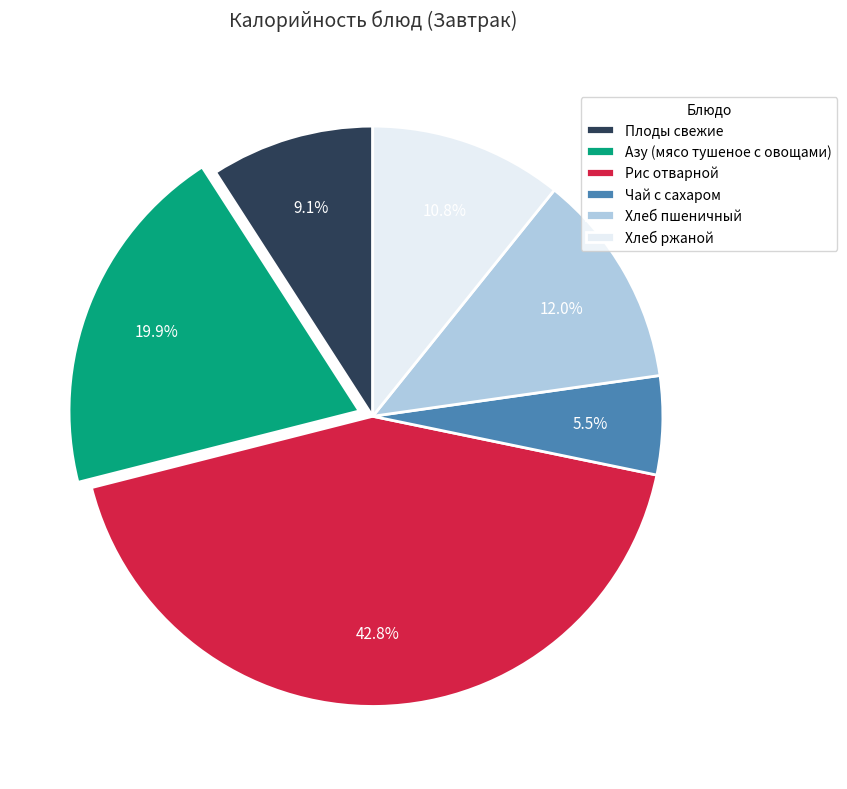

What is the smallest slice in the pie chart?

Чай с сахаром